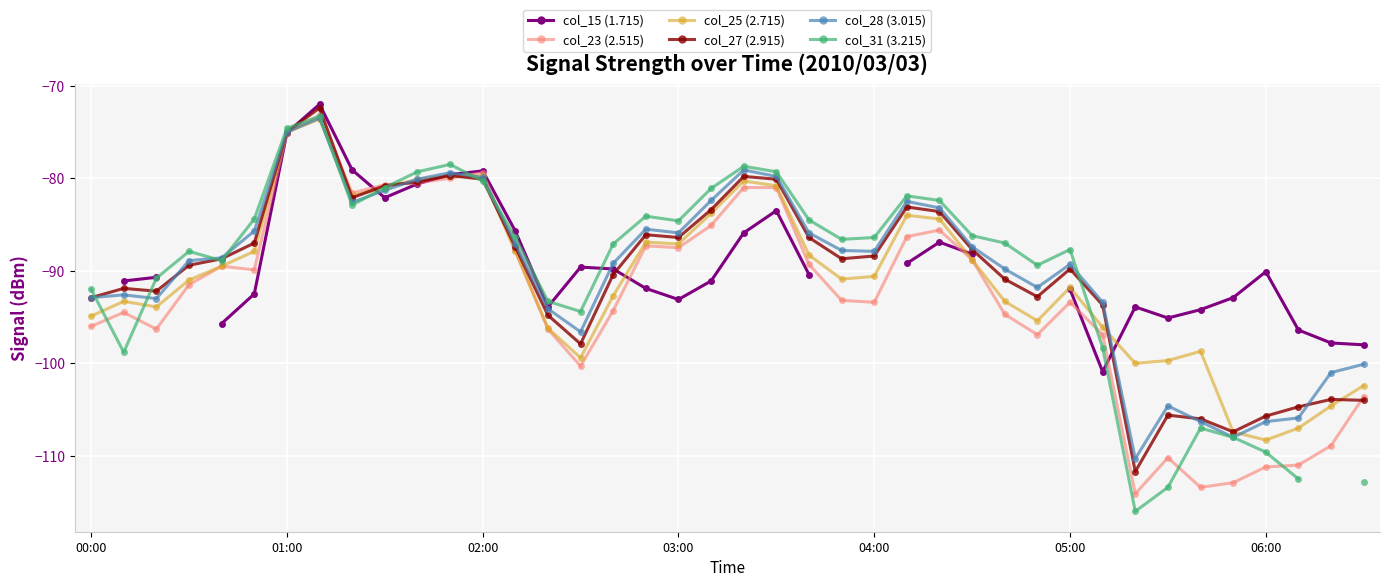

Where do col_25 (2.715) and col_28 (3.015) first cross each other?

7 and 8